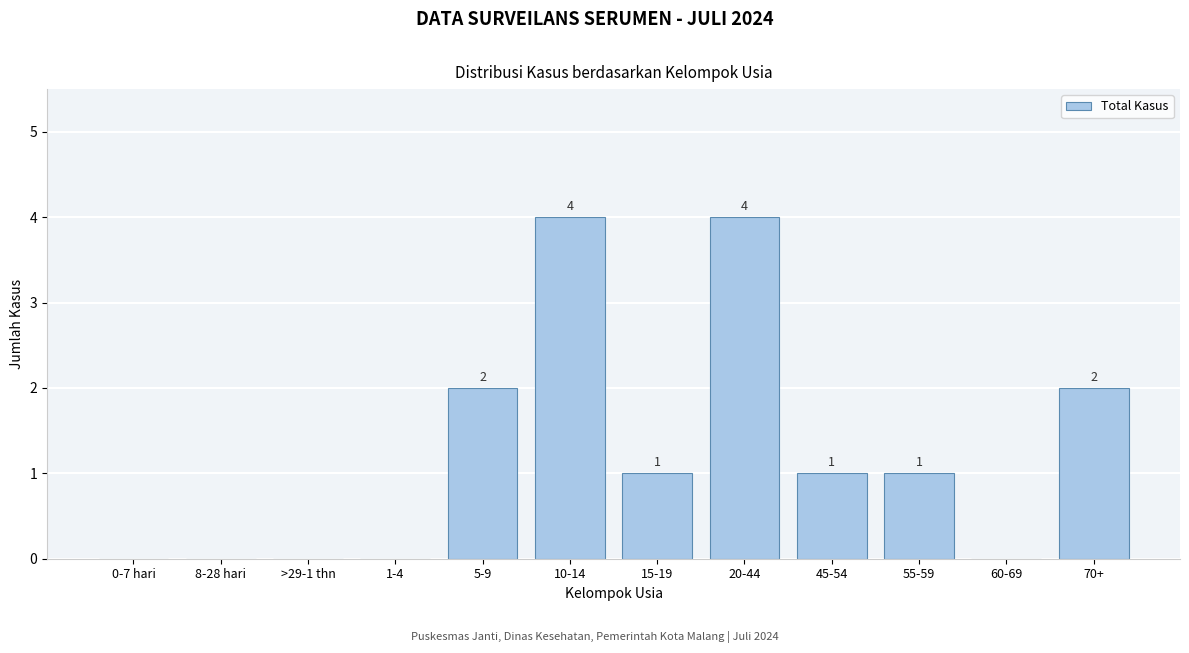

Reading right to left, transcribe all the data shown in this chart.

70+=2	60-69=0	55-59=1	45-54=1	20-44=4	15-19=1	10-14=4	5-9=2	1-4=0	>29-1 thn=0	8-28 hari=0	0-7 hari=0